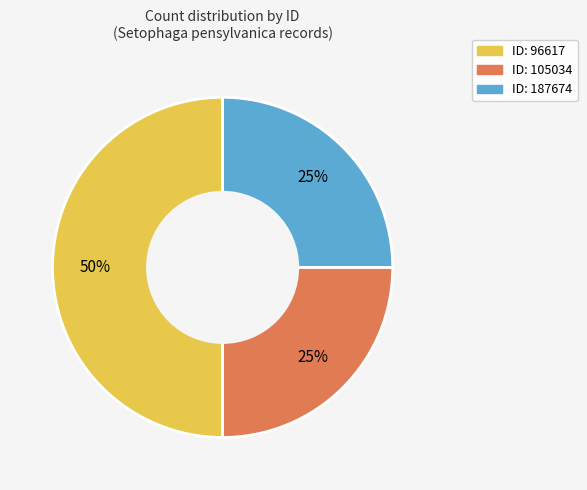

How many segments does this pie chart have?

3